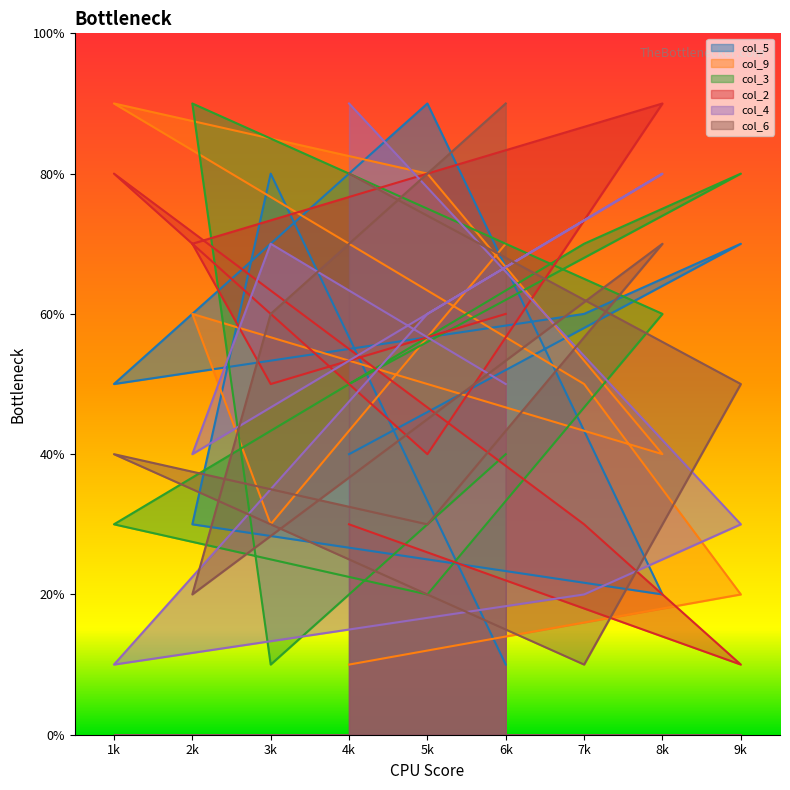

After their last crossing, which series has the higher values: col_9 or col_4?

col_9